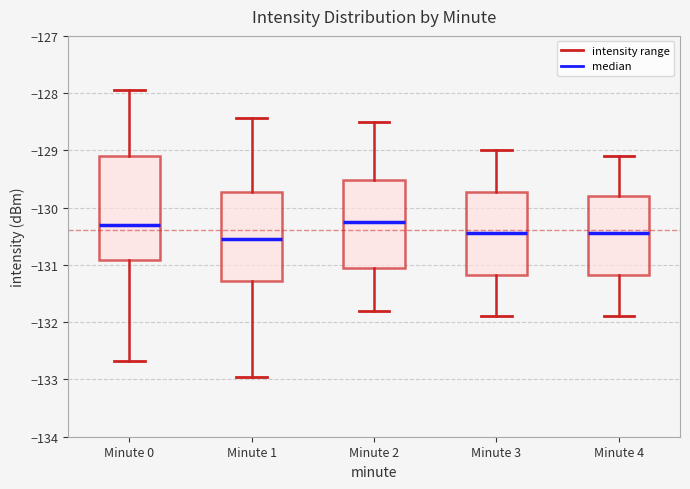

Comparing the boxes themselves (not the whiskers), which one is the tallest?

Minute 0